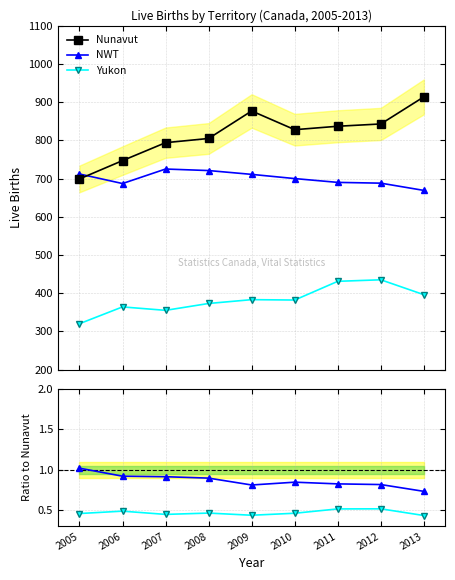

Between 2006 and 2012, which series saw the biggest shift?

Nunavut